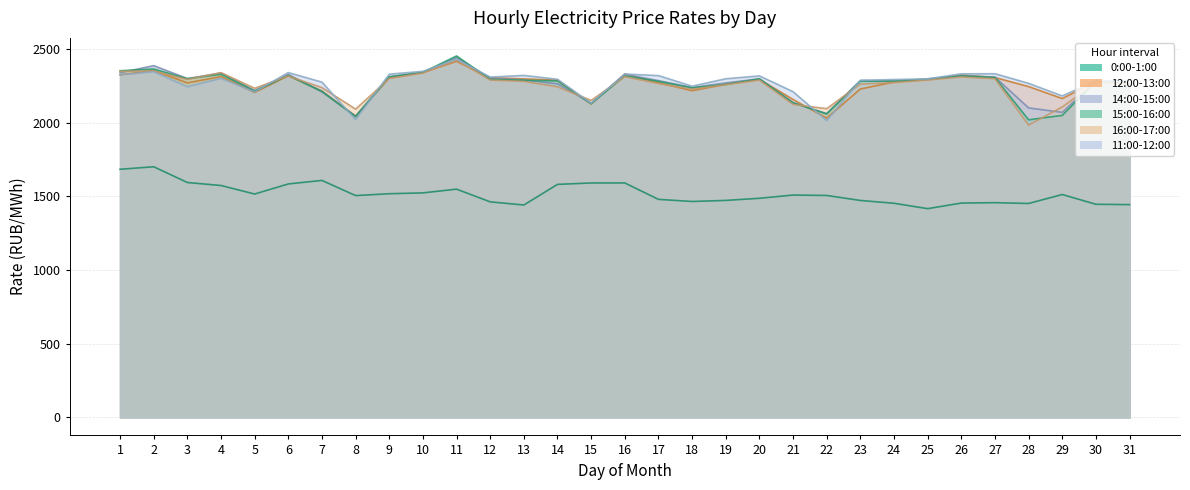

What are all the series names shown in the legend?

0:00-1:00, 12:00-13:00, 14:00-15:00, 15:00-16:00, 16:00-17:00, 11:00-12:00